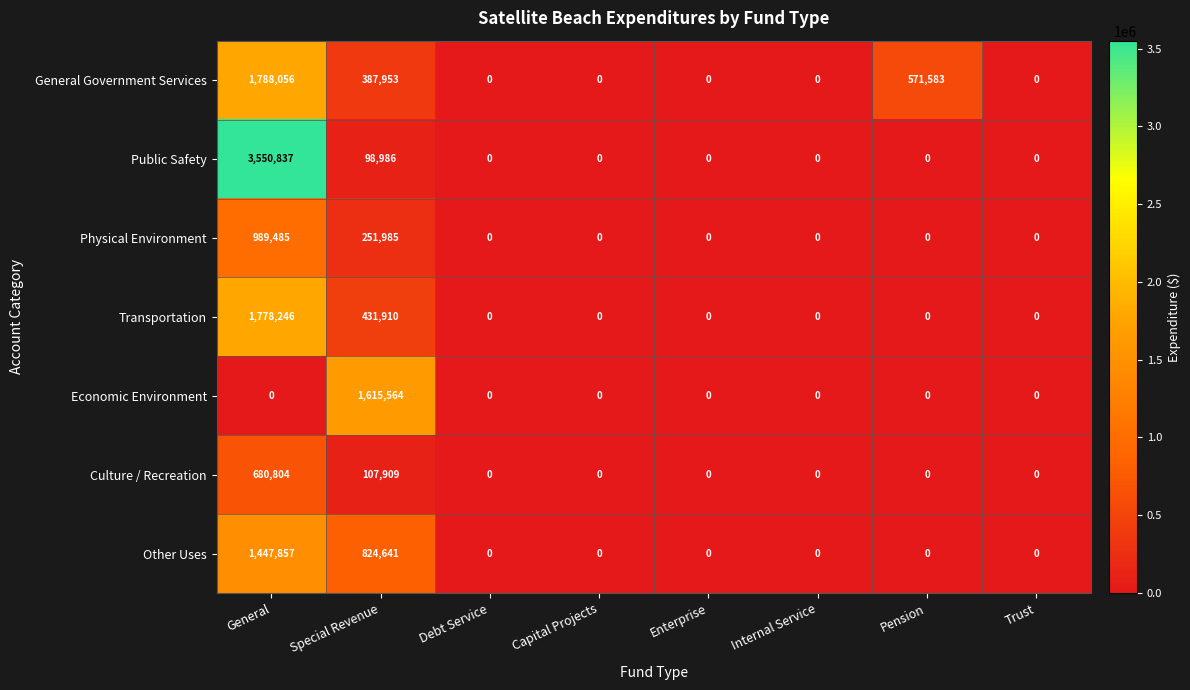

How many categories are shown in the chart?

8